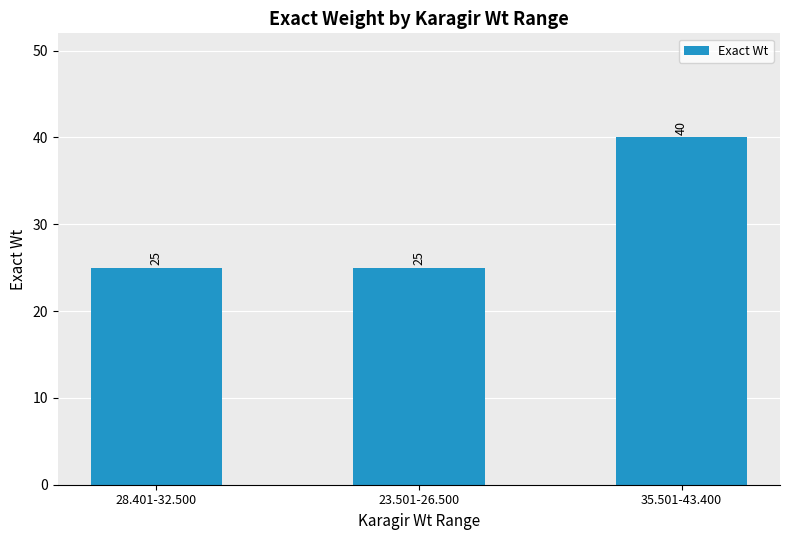

Count the values in the range 25 to 40.

3